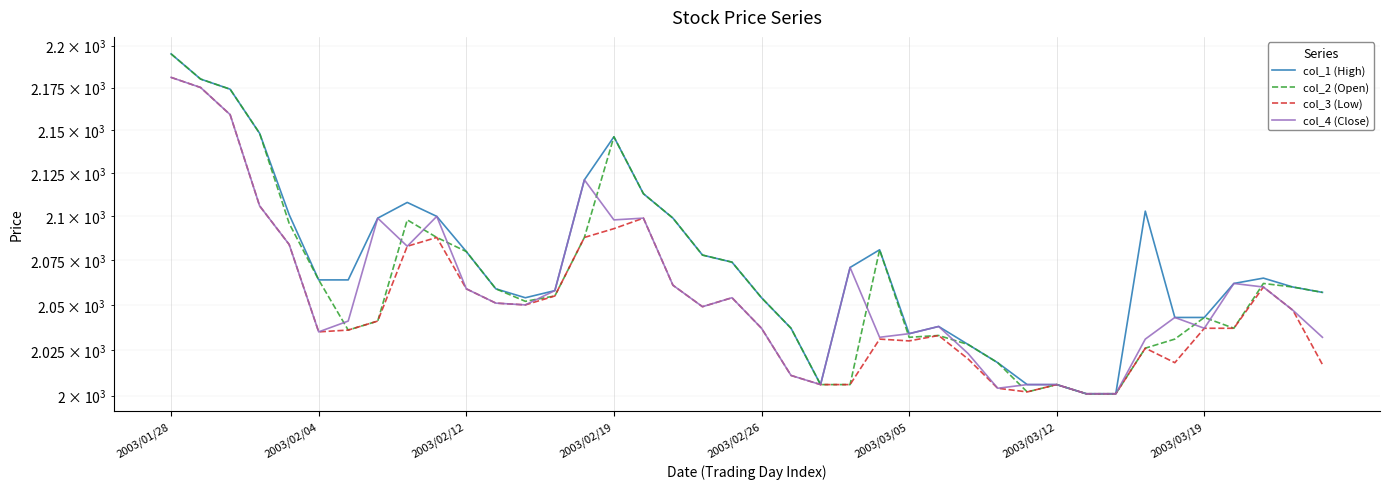

Which category has the lowest value in the col_2 (Open) series?

31